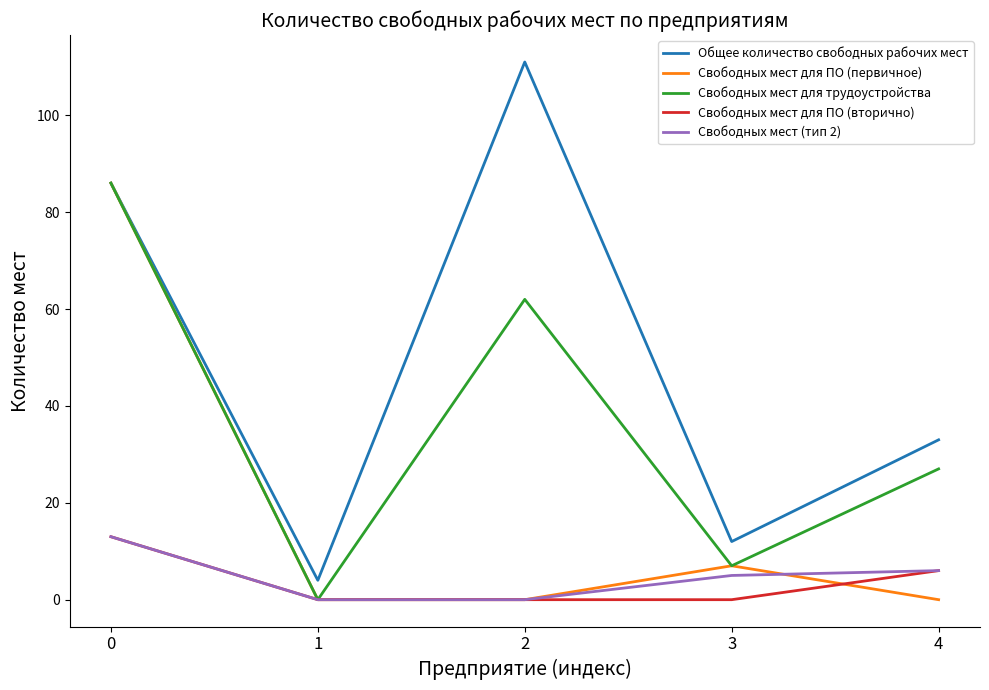

Reading left to right, list all the values displayed in this chart.

Общее количество свободных рабочих мест: 0=86	1=4	2=111	3=12	4=33
Свободных мест для ПО (первичное): 0=86	1=0	2=0	3=7	4=0
Свободных мест для трудоустройства: 0=86	1=0	2=62	3=7	4=27
Свободных мест для ПО (вторично): 0=13	1=0	2=0	3=0	4=6
Свободных мест (тип 2): 0=13	1=0	2=0	3=5	4=6